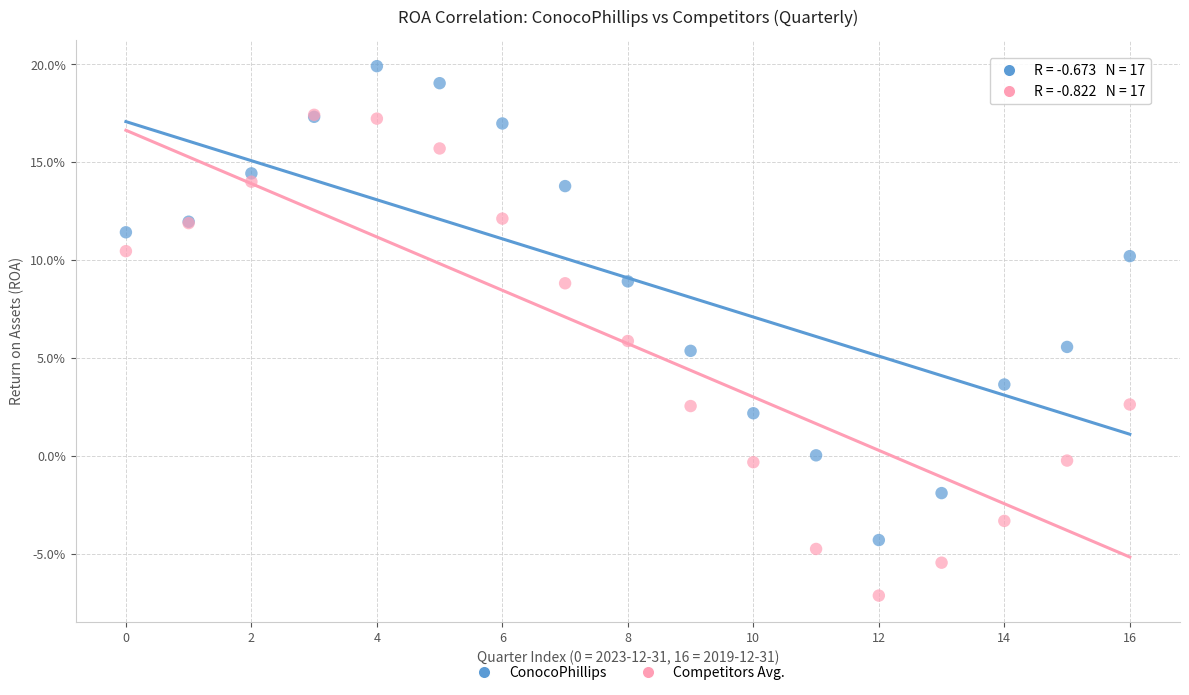

Which series contains the lowest Y value?

Competitors Avg.